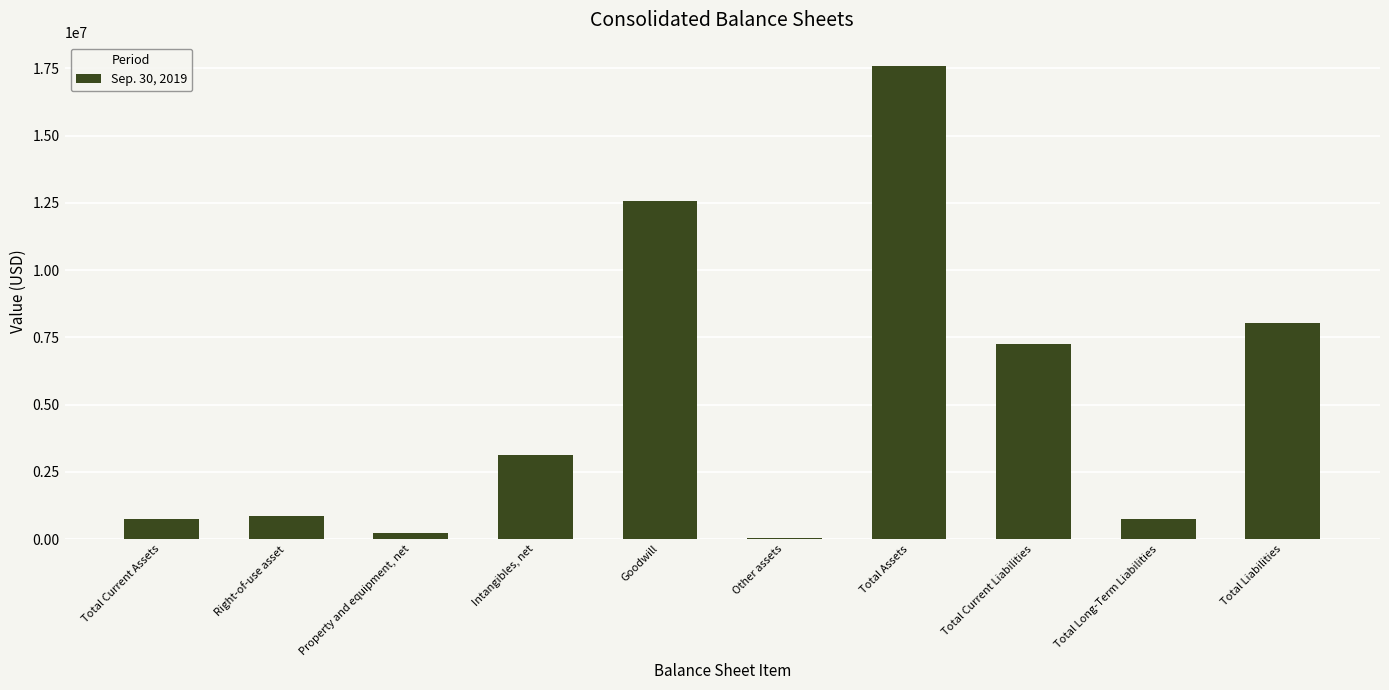

Approximately how many times larger is the value at Total Assets compared to Total Current Assets?

23.0